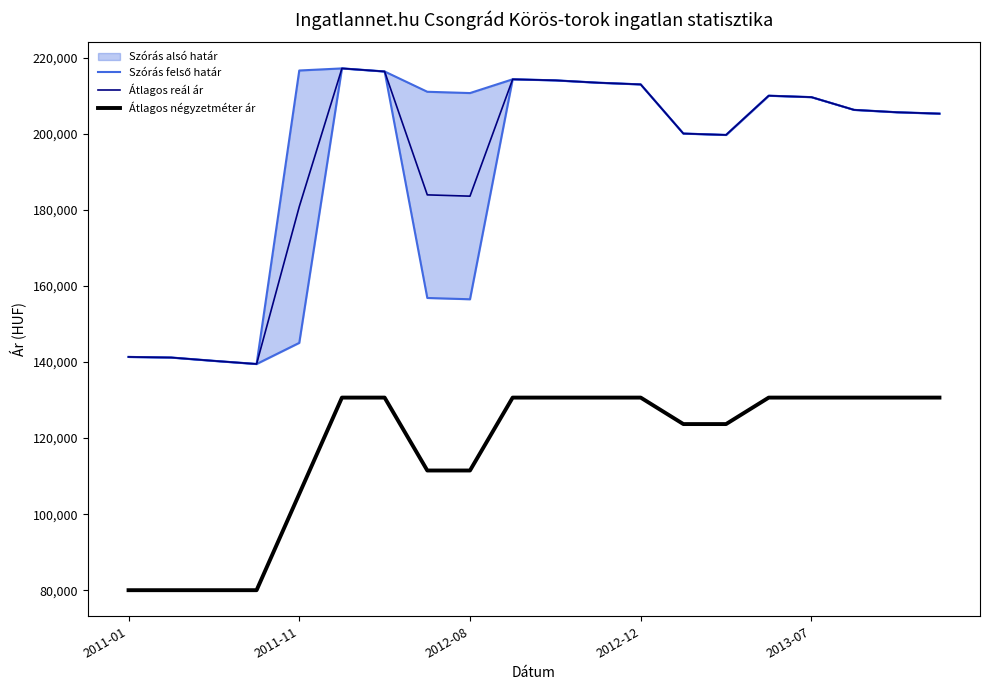

The Átlagos reál ár series shows 298612 at 17. True or false?

False